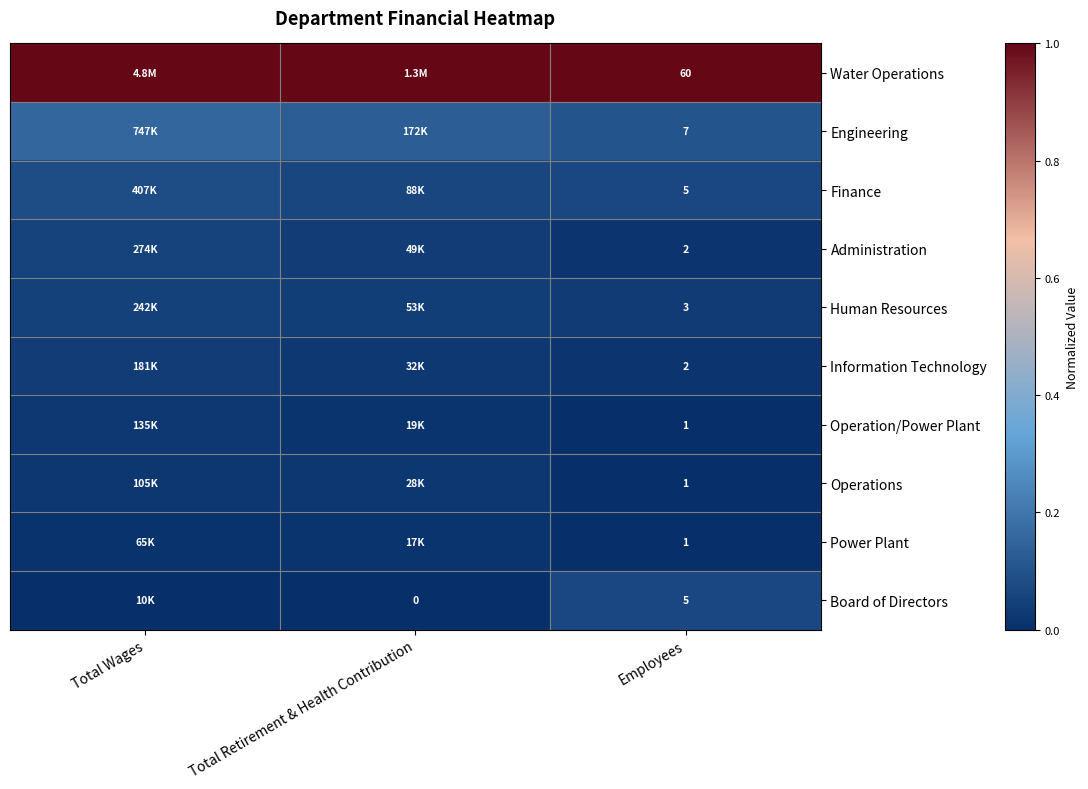

At Total Retirement & Health Contribution, list the series in order from largest to smallest.

Water Operations, Engineering, Finance, Human Resources, Administration, Information Technology, Operations, Operation/Power Plant, Power Plant, Board of Directors